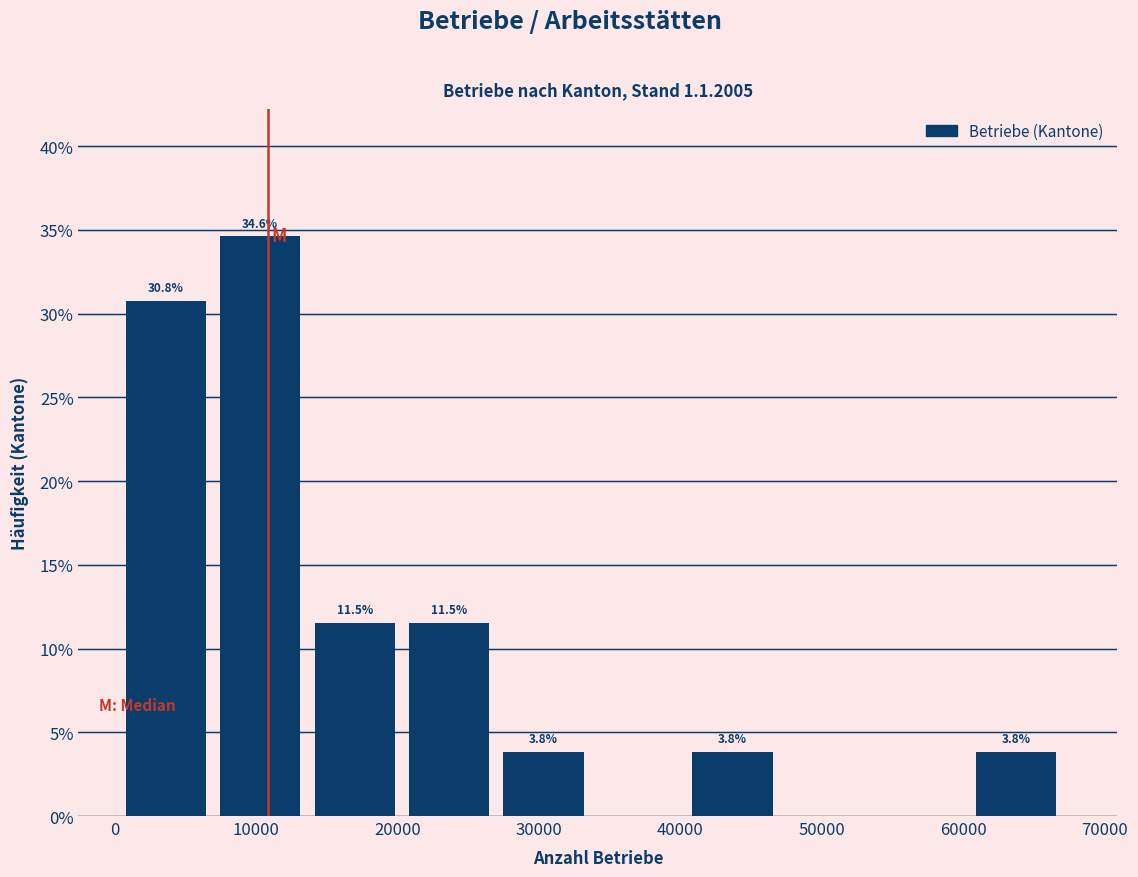

Over which range of the x-axis is the bar tallest?

7000 to 14000